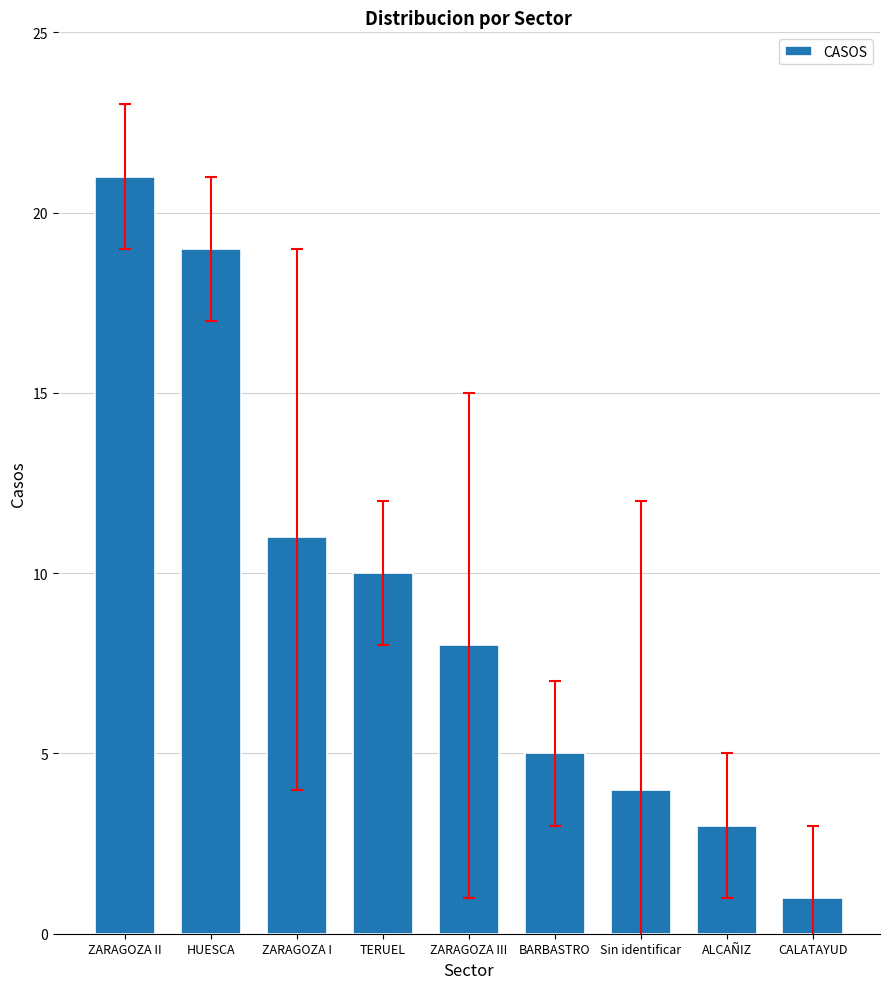

Where is the data nearest to the value 11?

ZARAGOZA I